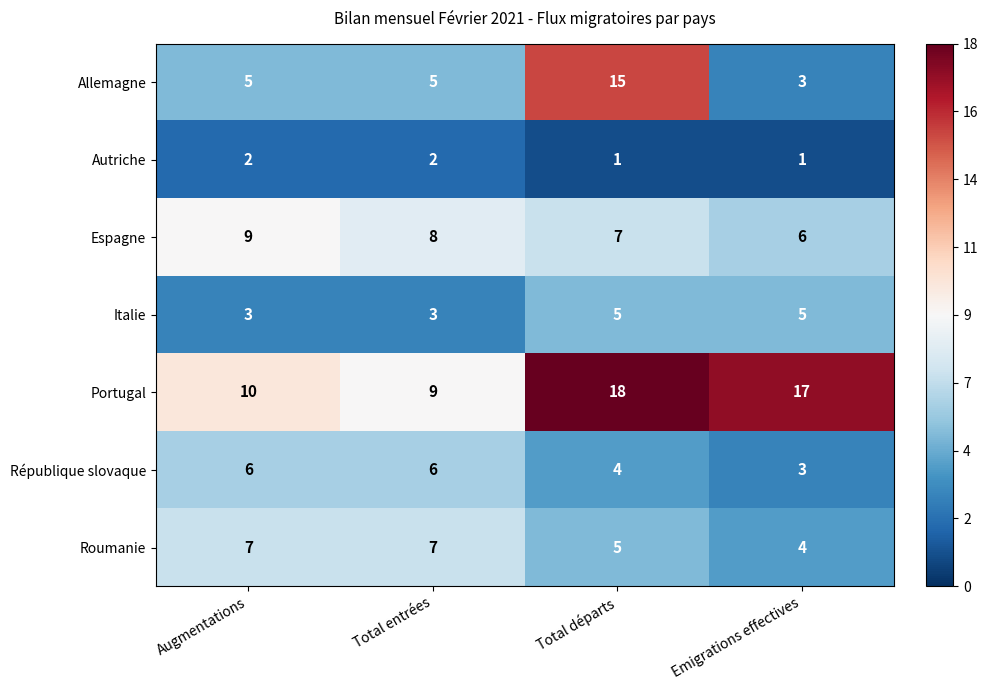

Which series has the largest total across all categories?

Portugal